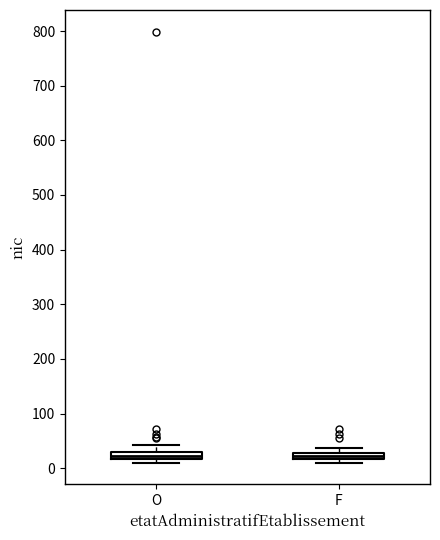

Where is the lower edge of the box for F on the y-axis? The values are not printed on the chart, so give them approximately, as read against the axis.

20